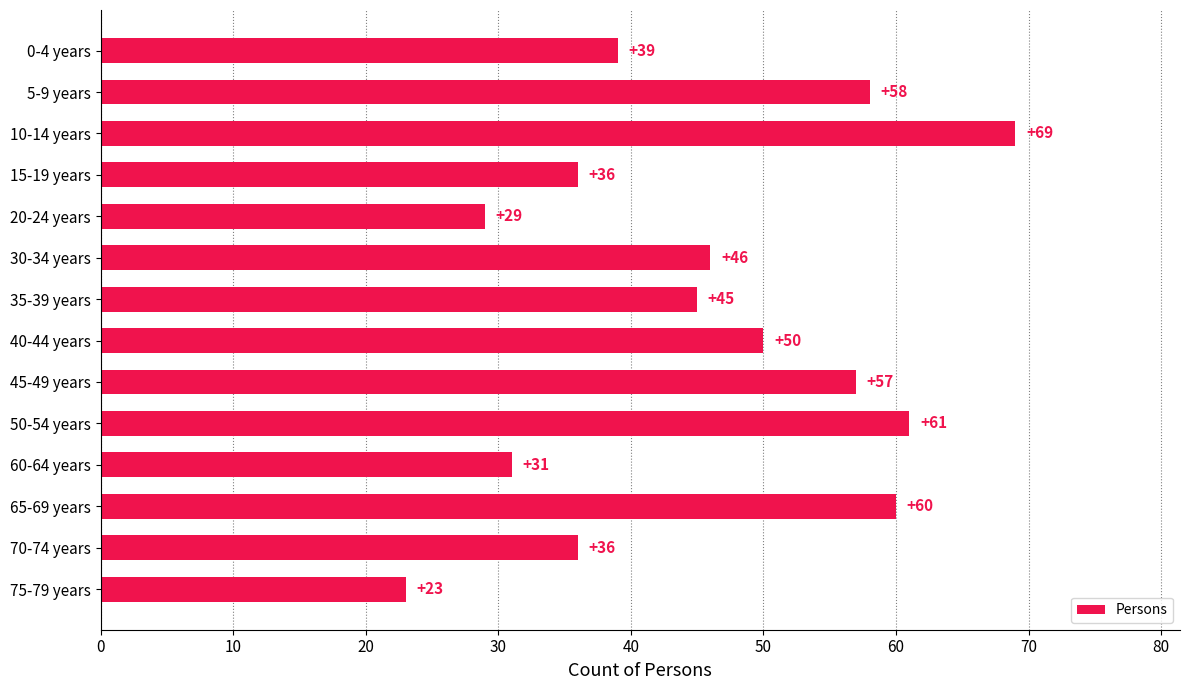

The chart shows a value of 36 at 70-74 years. True or false?

True